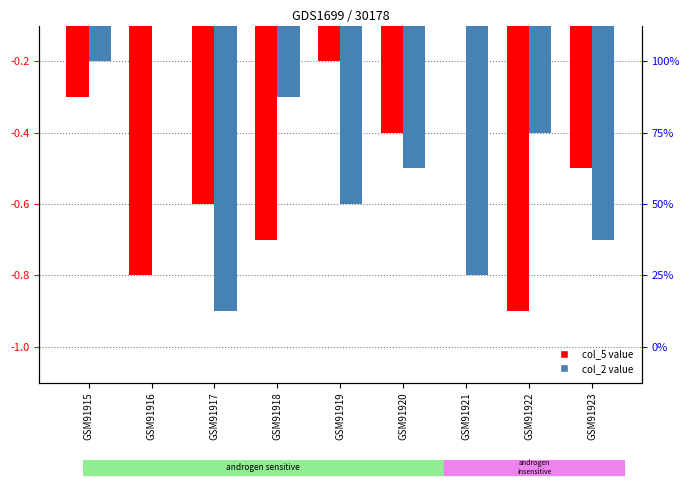

At which label is col_2 closest to 0?

GSM91916